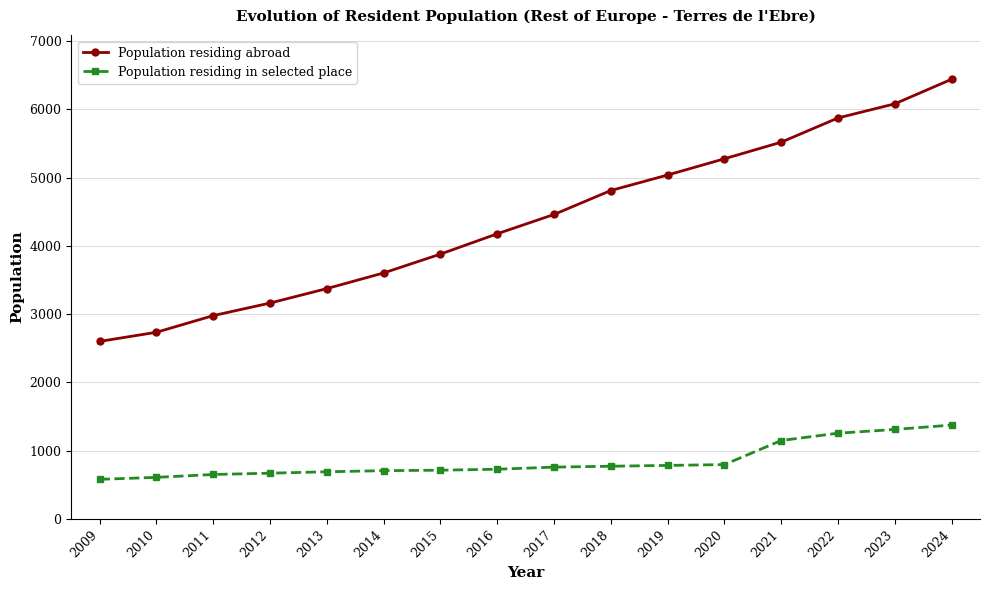

What is the maximum value for Population residing abroad?

6443